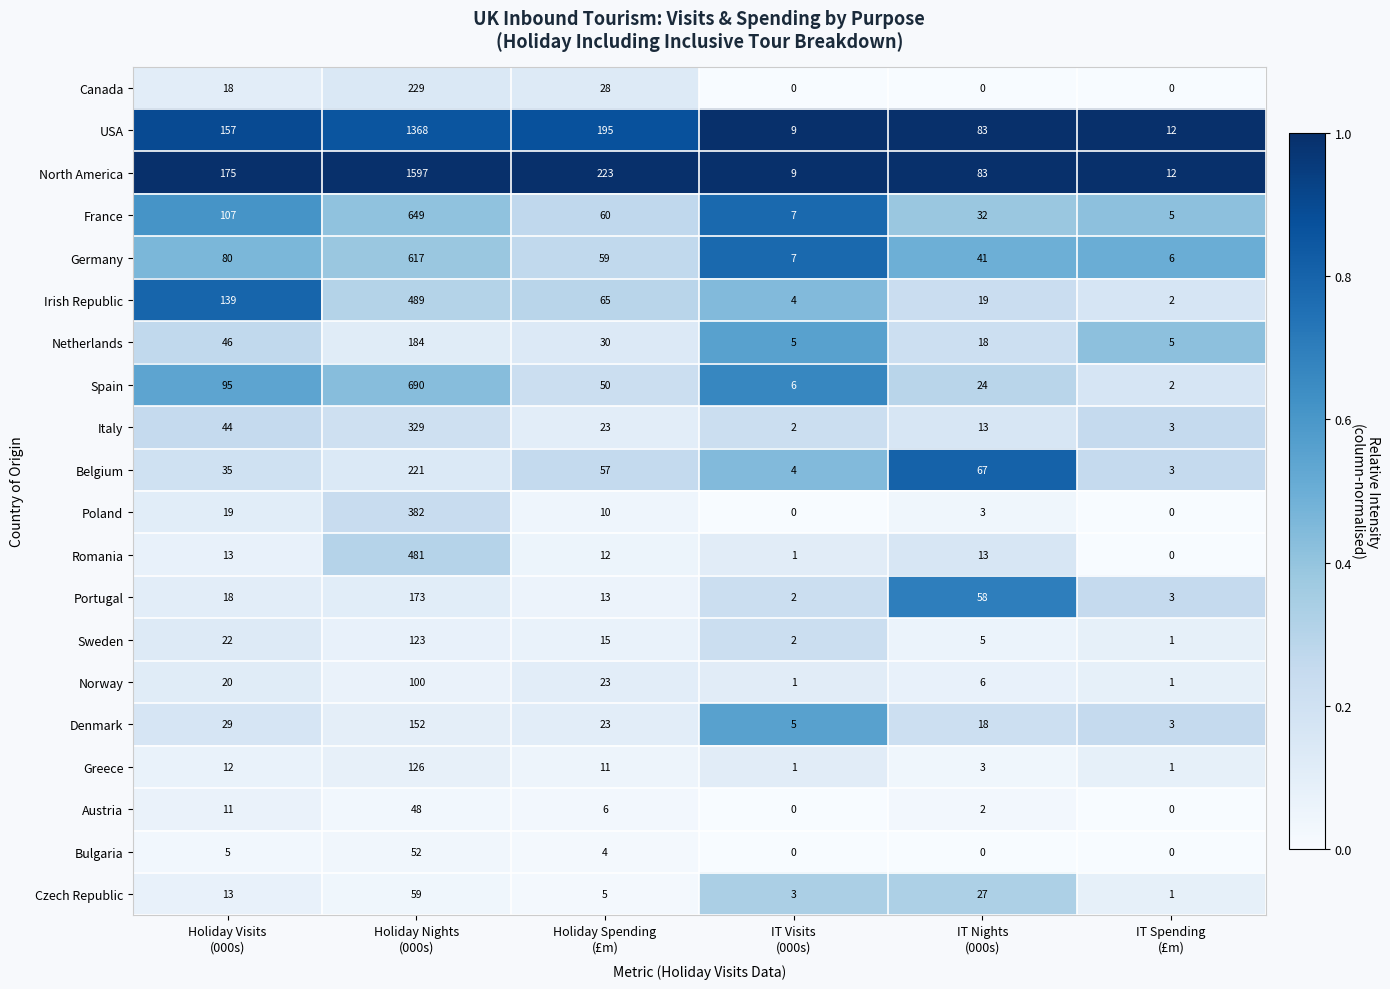

What is the average value of the Italy series?

69